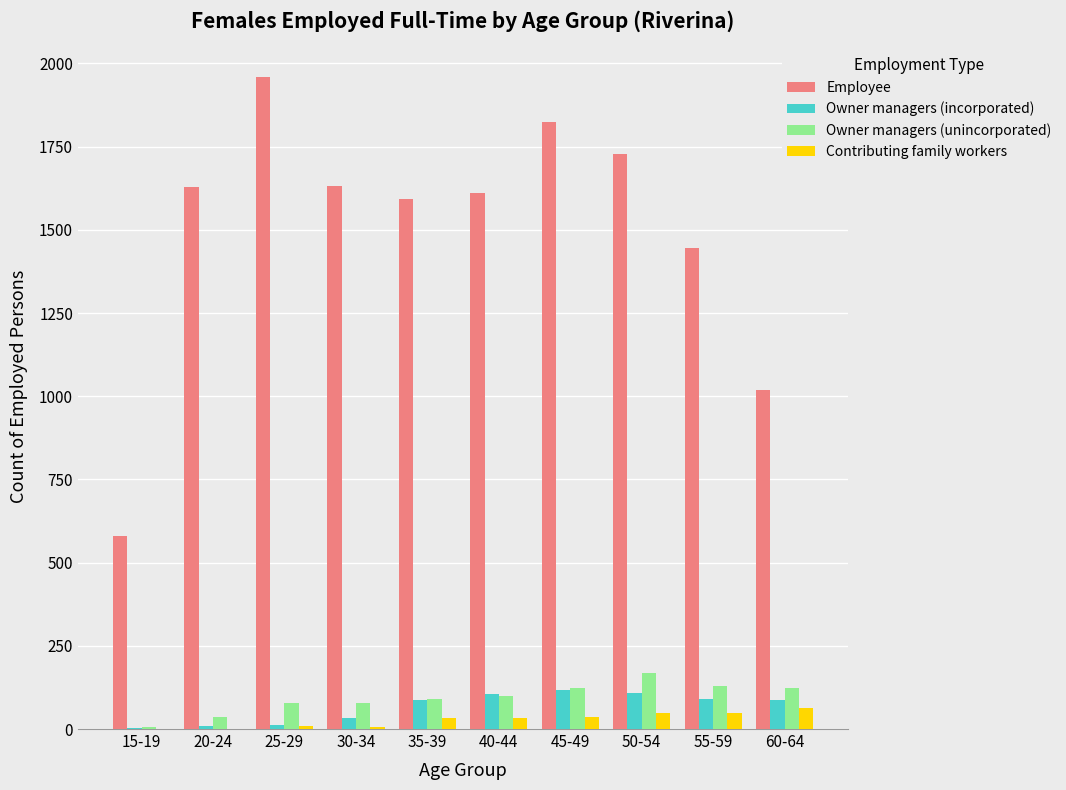

Which label corresponds to the largest value in the chart?

25-29